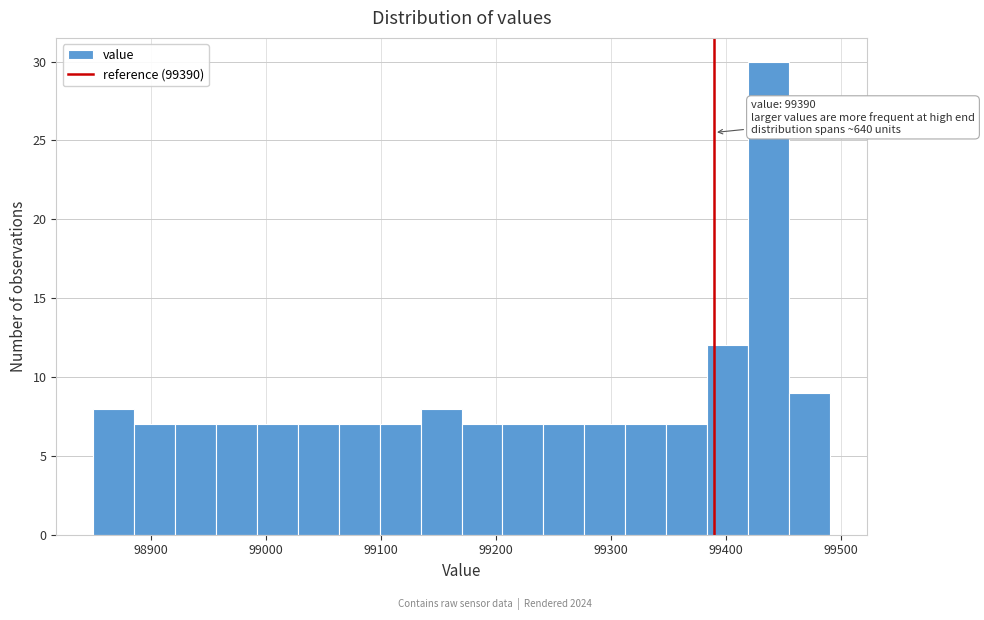

Around what value on the x-axis is the tallest bar? Give the approximate position of its centre, as read against the axis.

99440